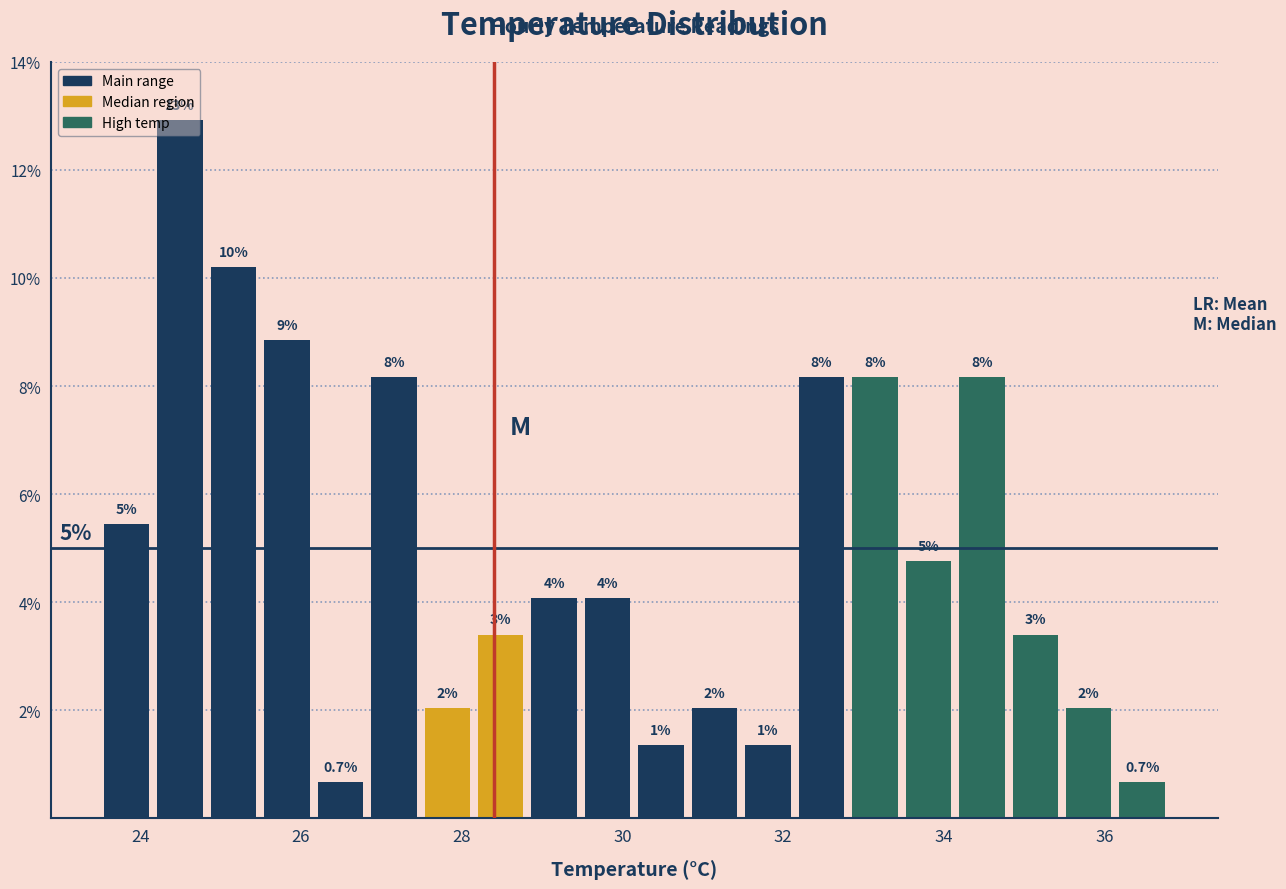

Around what value on the x-axis is the tallest bar? Give the approximate position of its centre, as read against the axis.

24.4